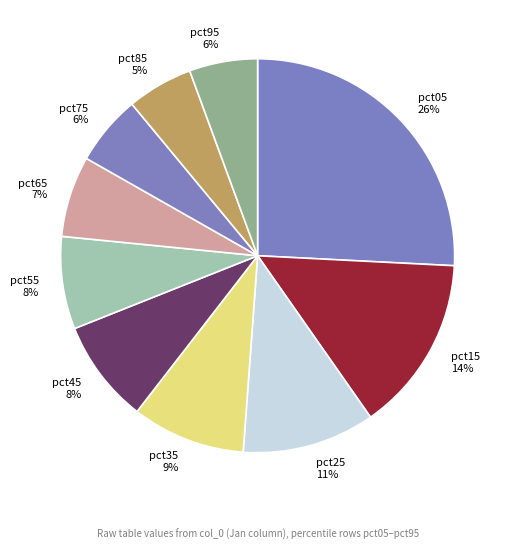

How many segments does this pie chart have?

10